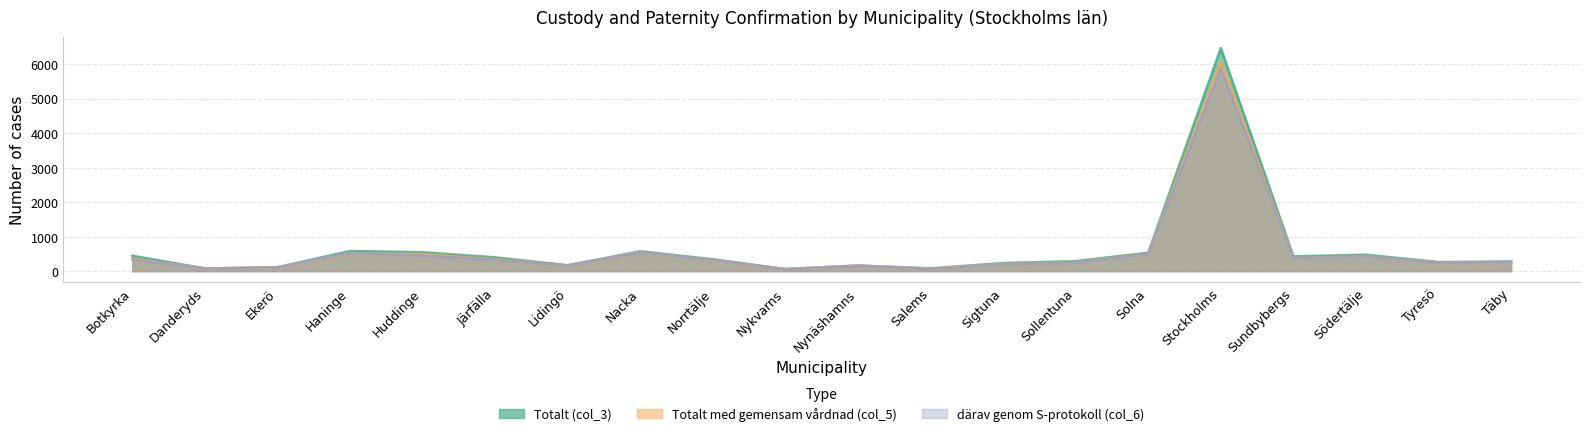

Reading right to left, what are all the values shown in this chart?

Totalt (col_3): 281	264	476	429	6460	534	290	235	81	164	60	345	576	172	400	548	583	114	79	448
Totalt med gemensam vårdnad (col_5): 259	246	427	385	6068	503	249	202	75	160	59	317	546	164	348	495	526	110	74	371
därav genom S-protokoll (col_6): 261	242	428	373	5869	495	241	196	69	157	59	323	541	165	330	454	535	110	77	340